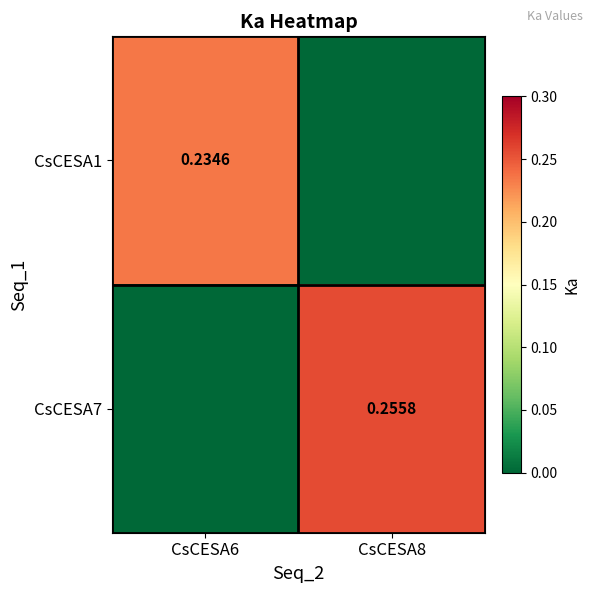

Which series has the largest range (max minus min)?

CsCESA7